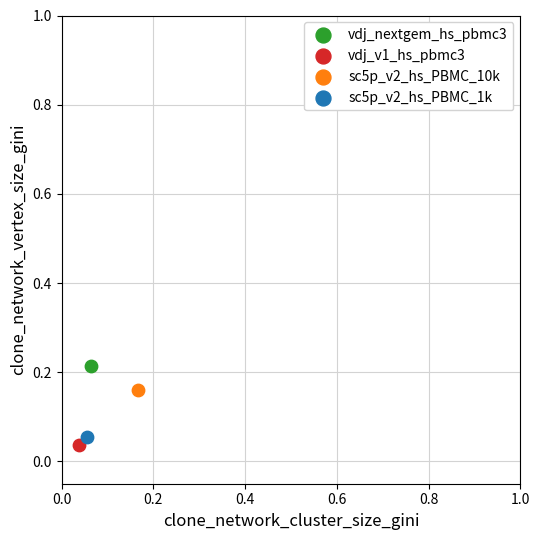

Which series contains the highest Y value?

vdj_nextgem_hs_pbmc3